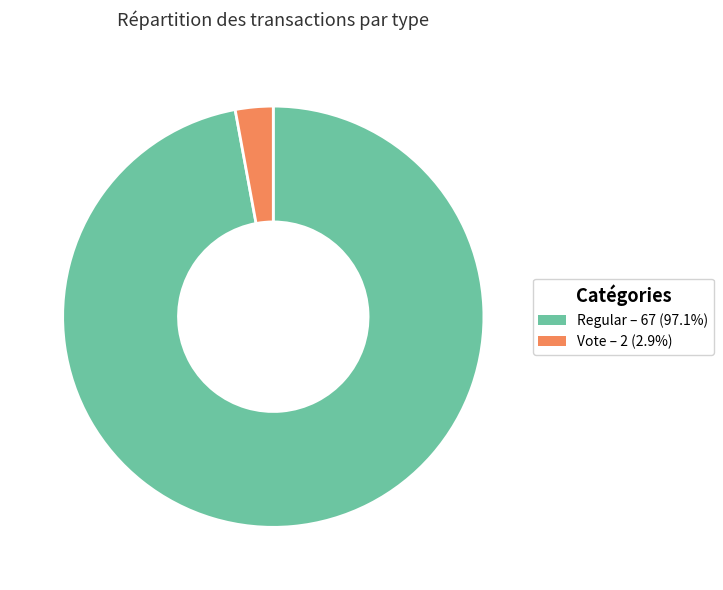

Which category has the biggest portion of the pie?

Regular